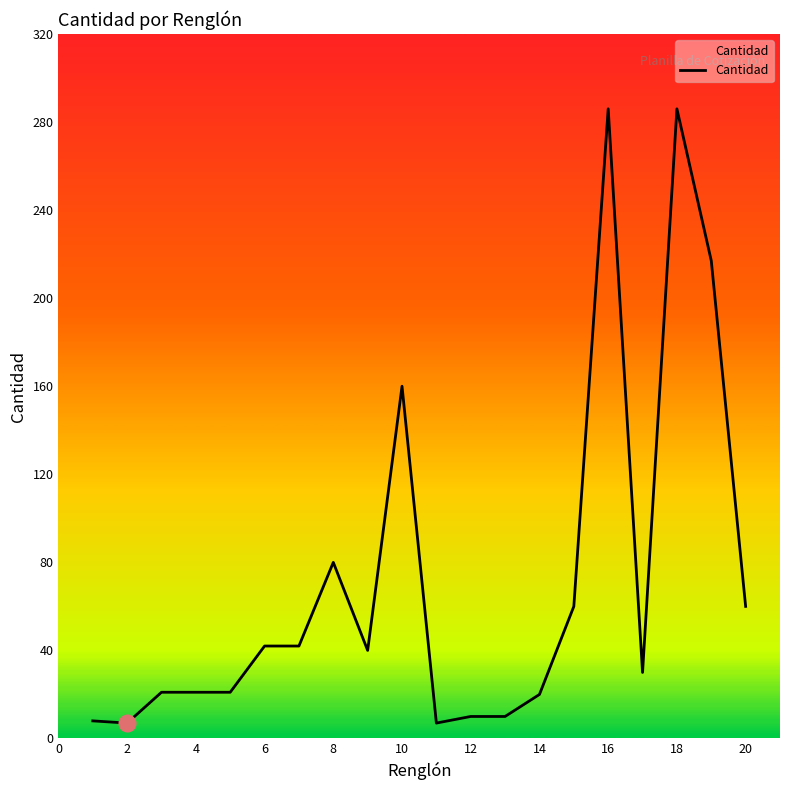

What is the smallest value displayed?

7